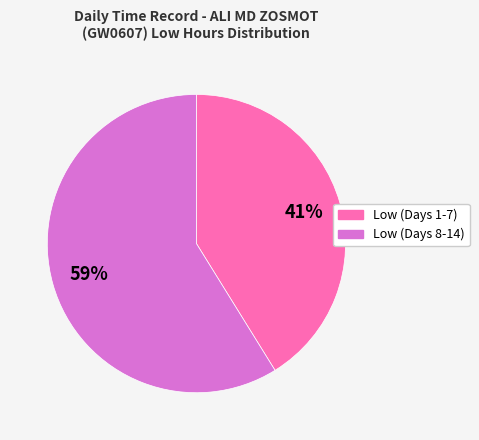

To the nearest percent, what is the average slice percentage?

50%